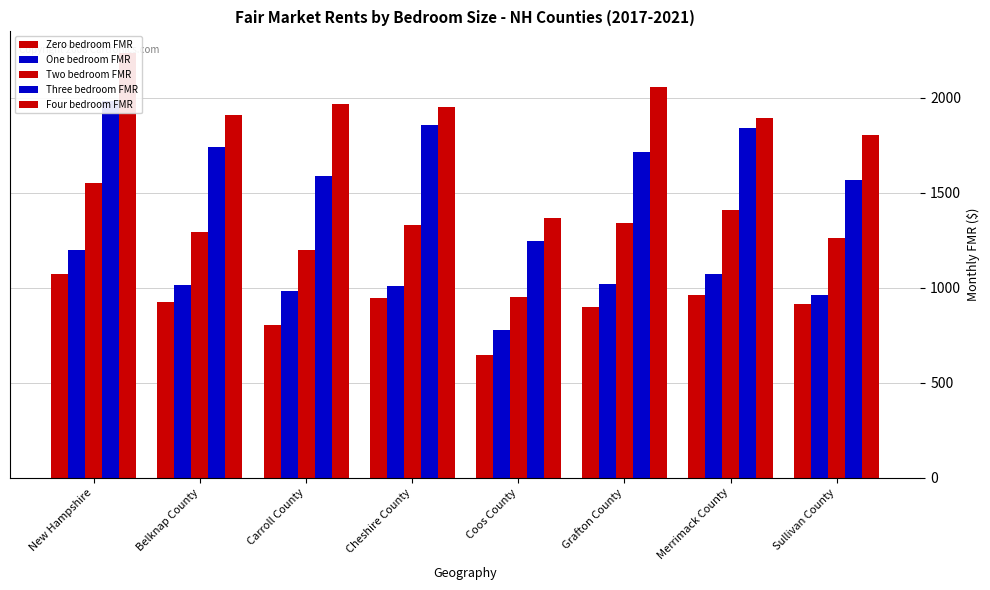

What is the difference between the Three bedroom FMR values at Carroll County and Coos County?

346.0